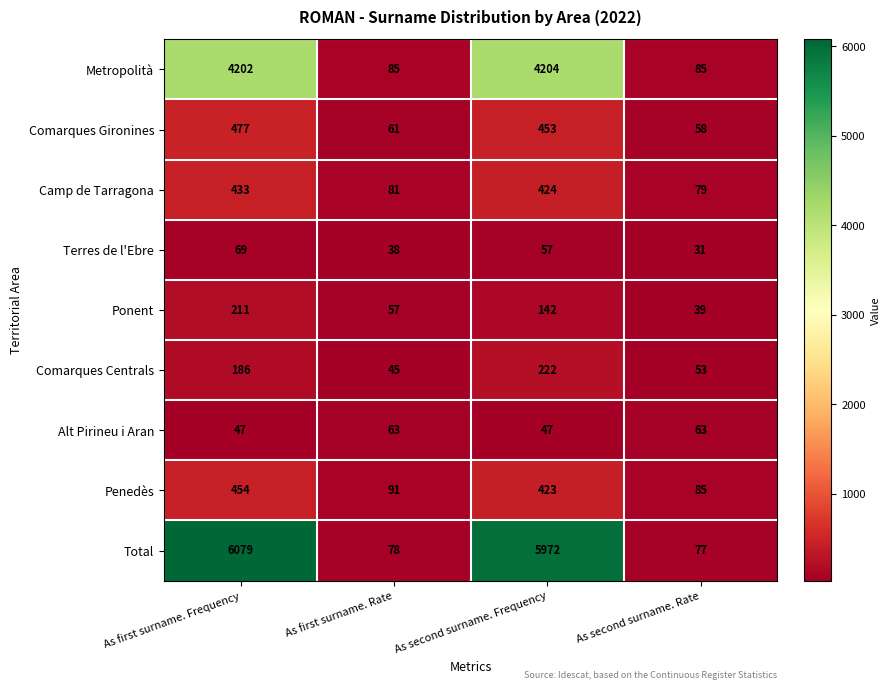

What is the difference between the maximum and minimum values in the Metropolità series?

4119